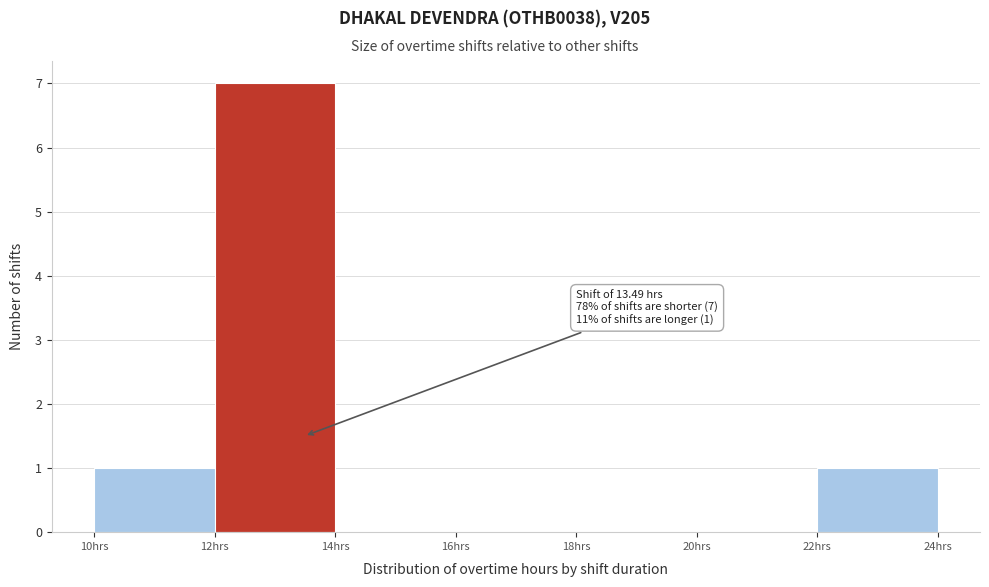

Over which range of the x-axis is the bar tallest?

12 to 14